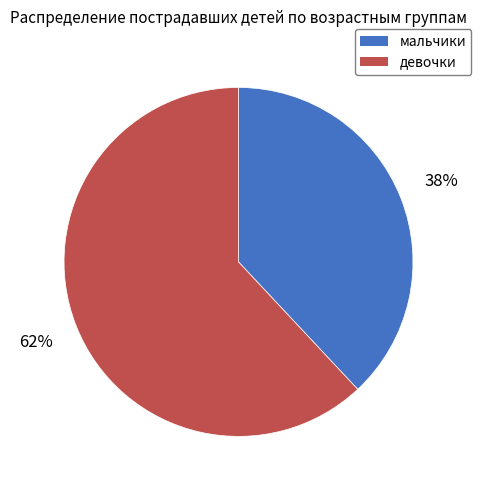

Is there a majority slice in this chart?

Yes